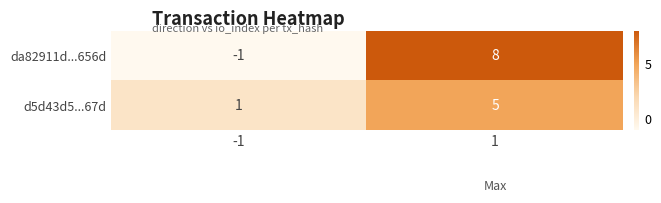

Is the value of d5d43d5...67d at -1 greater than the value of da82911d...656d at 1?

No